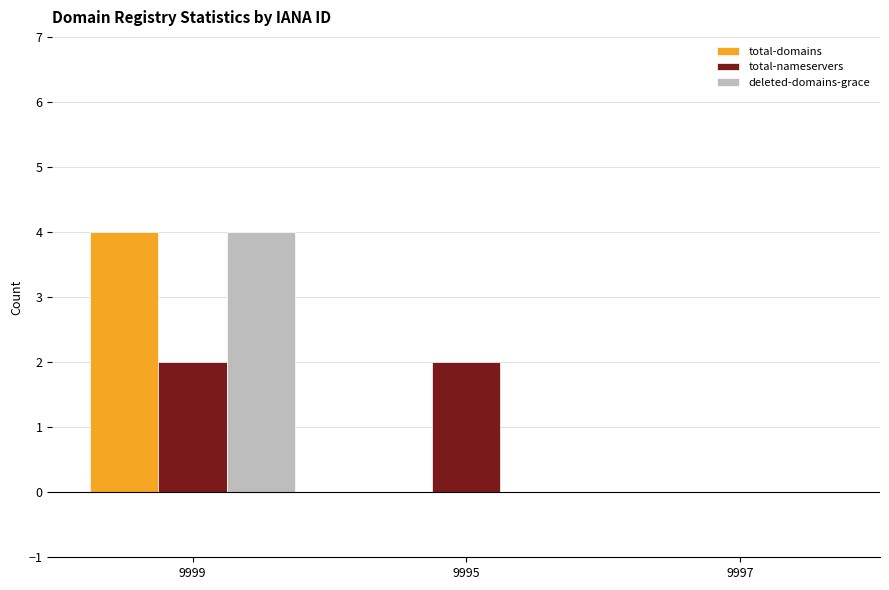

At which category is the sum across all series the highest?

9999